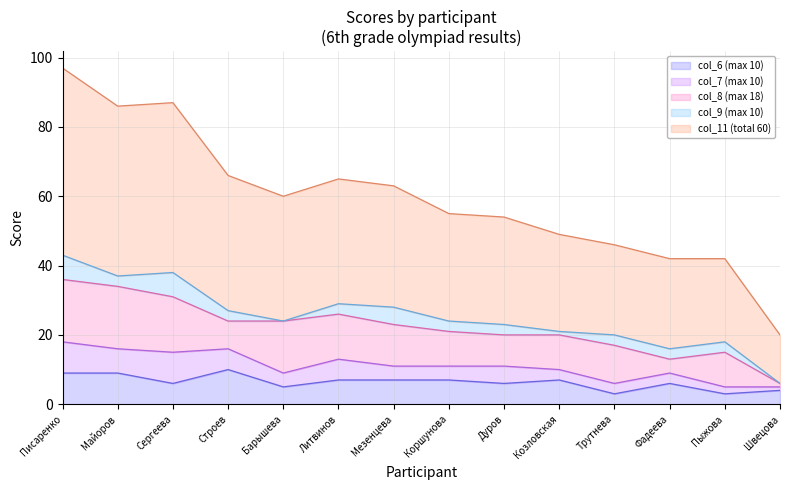

Reading left to right, what are all the values shown in this chart?

col_6 (max 10): 9	9	6	10	5	7	7	7	6	7	3	6	3	4
col_7 (max 10): 9	7	9	6	4	6	4	4	5	3	3	3	2	1
col_8 (max 18): 18	18	16	8	15	13	12	10	9	10	11	4	10	1
col_9 (max 10): 7	3	7	3	0	3	5	3	3	1	3	3	3	0
col_11 (total 60): 54	49	49	39	36	36	35	31	31	28	26	26	24	14